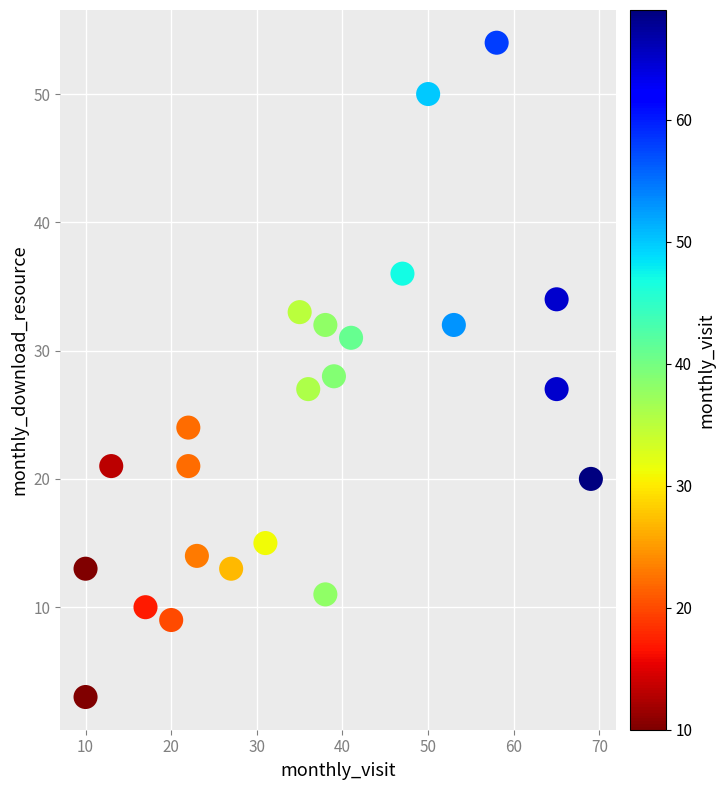

What is the range of Y values (max minus min)?

51